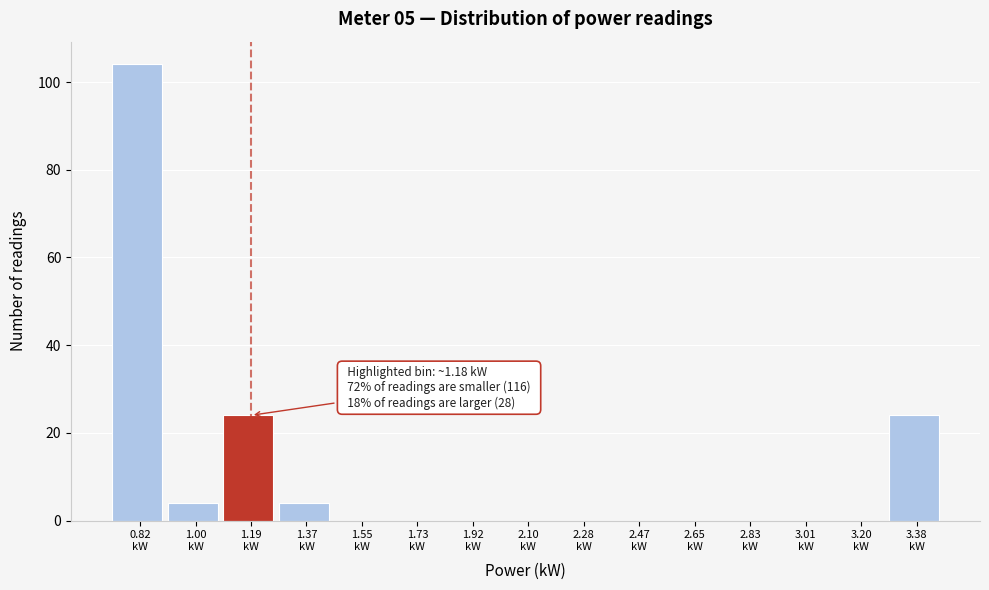

Which range on the x-axis has the tallest bar?

0.74 to 0.92